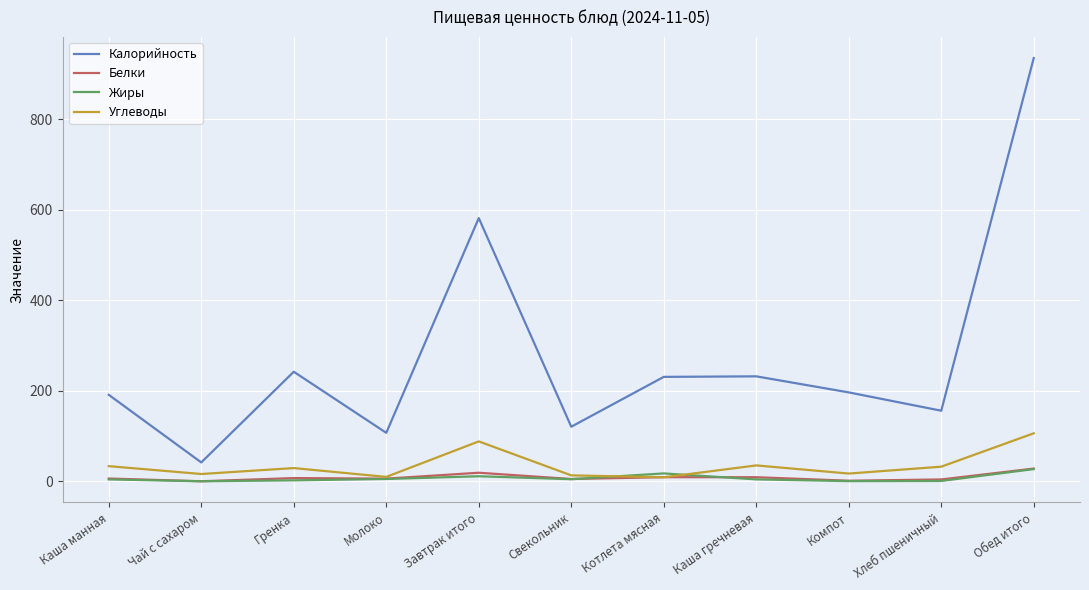

What is the sum of all Белки values?

93.8